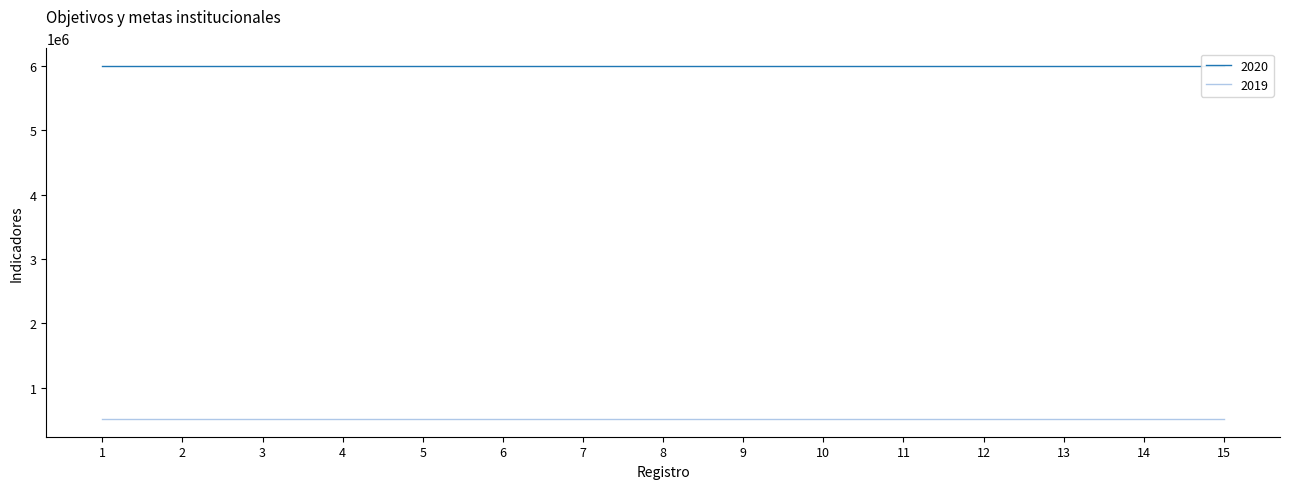

The 2020 series shows 10608080 at 10. True or false?

False